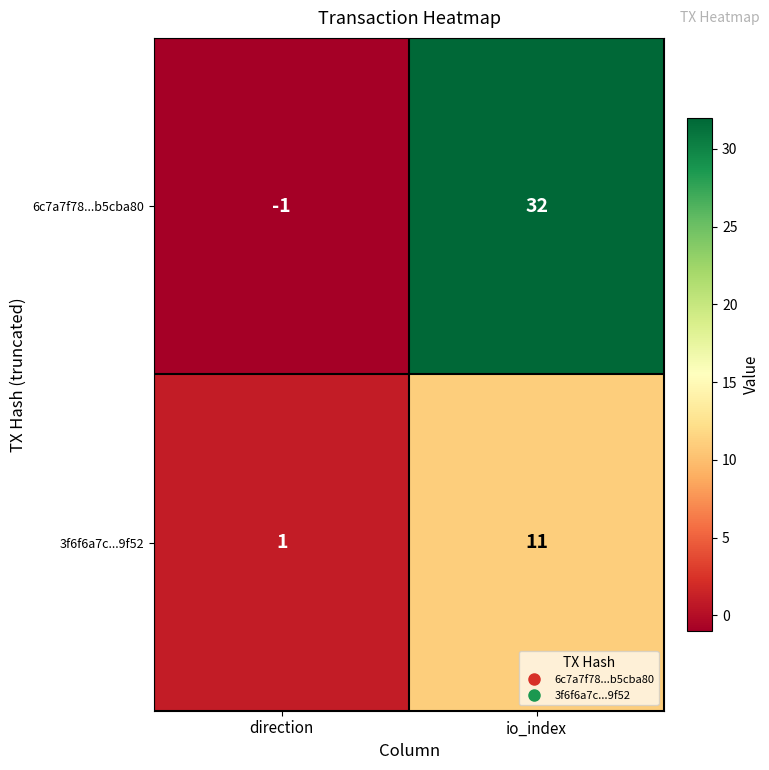

At which category does the chart reach its peak across all series?

io_index